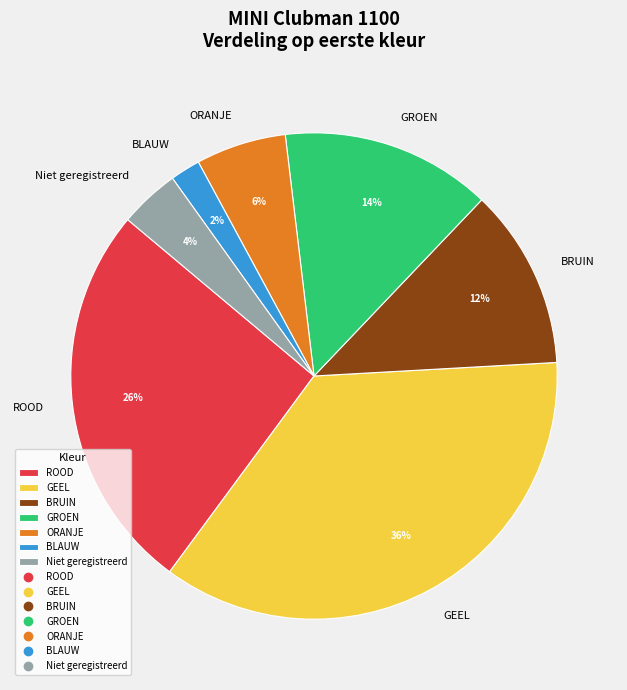

Does GROEN account for over 50% of the chart?

No